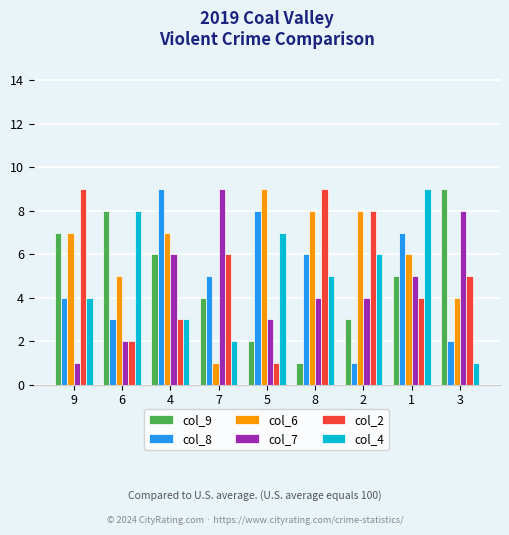

The value of col_9 at 3 is 4. True or false?

False